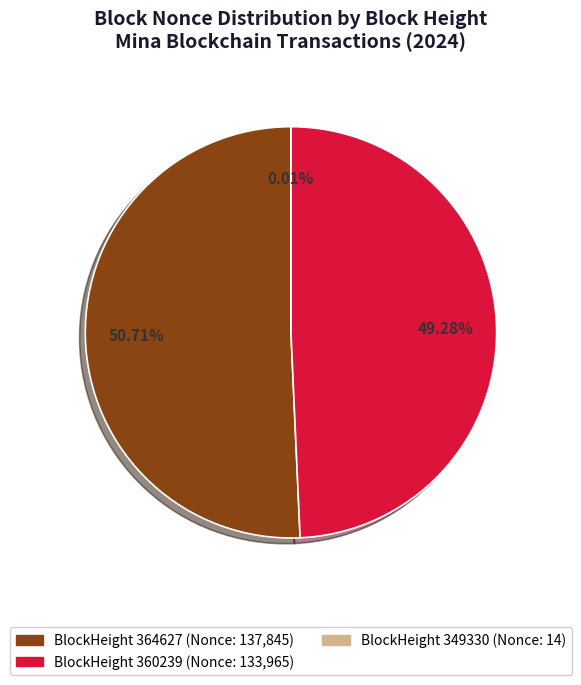

Is there a majority slice in this chart?

Yes